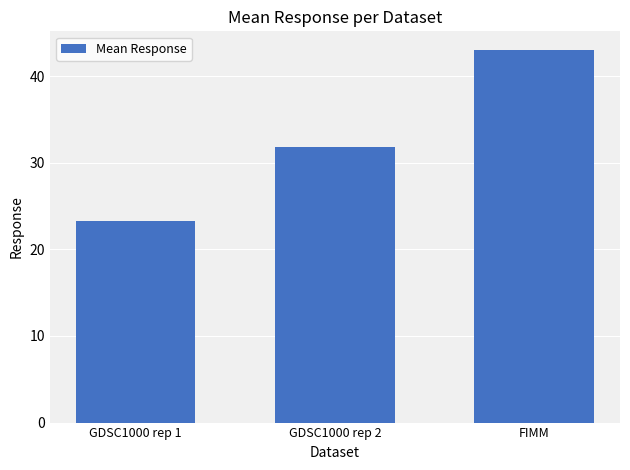

The chart shows a value of 31.8 at GDSC1000 rep 2. True or false?

True